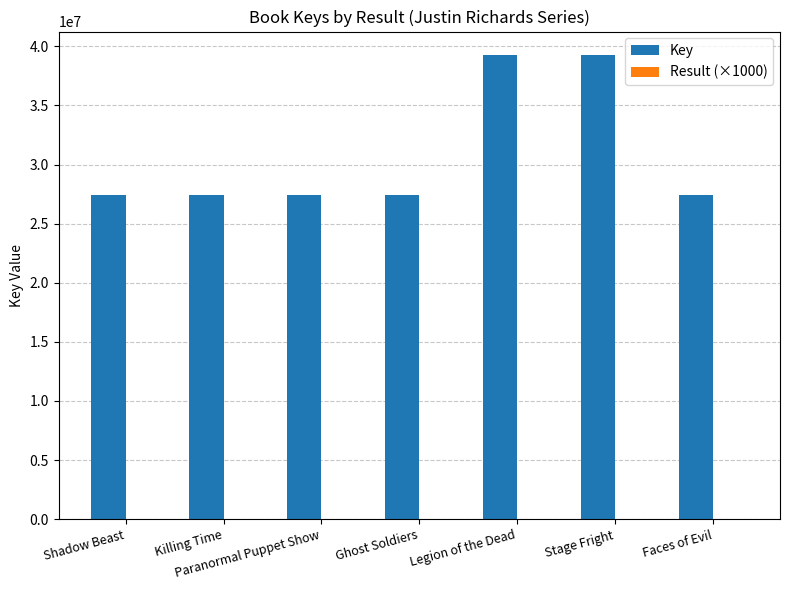

Is it true that Key equals 27462053 at Ghost Soldiers?

True